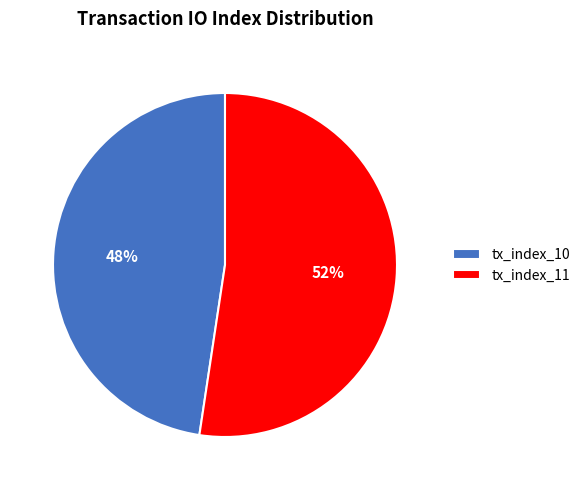

Is it true that tx_index_10 is 48% of the pie?

True